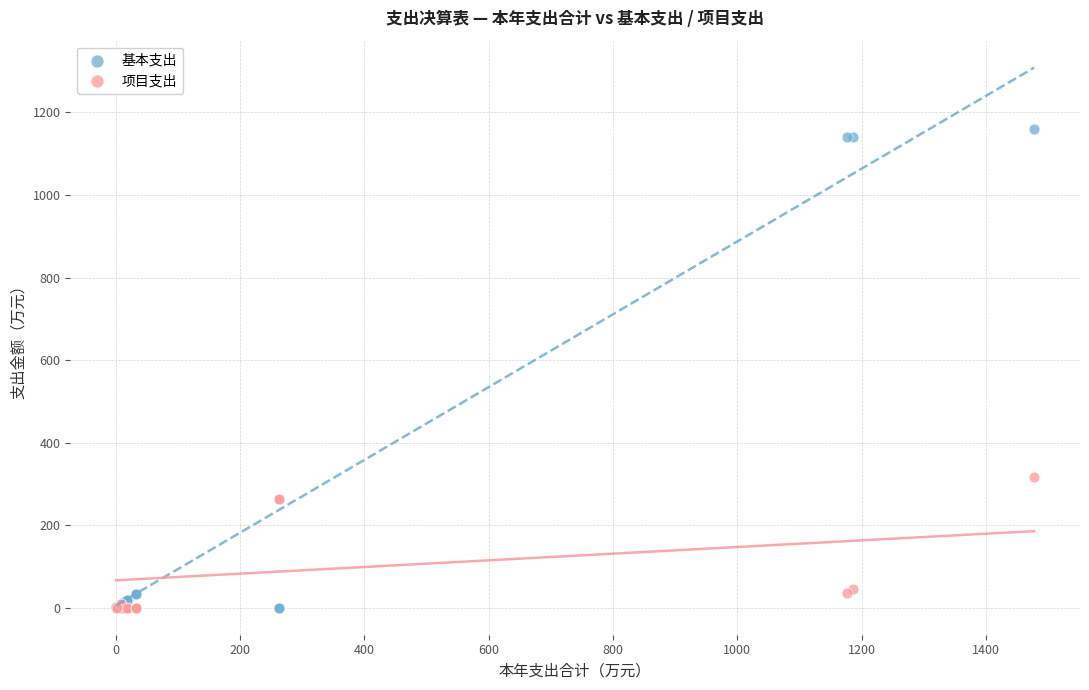

What are all the series names shown in the legend?

基本支出, 项目支出